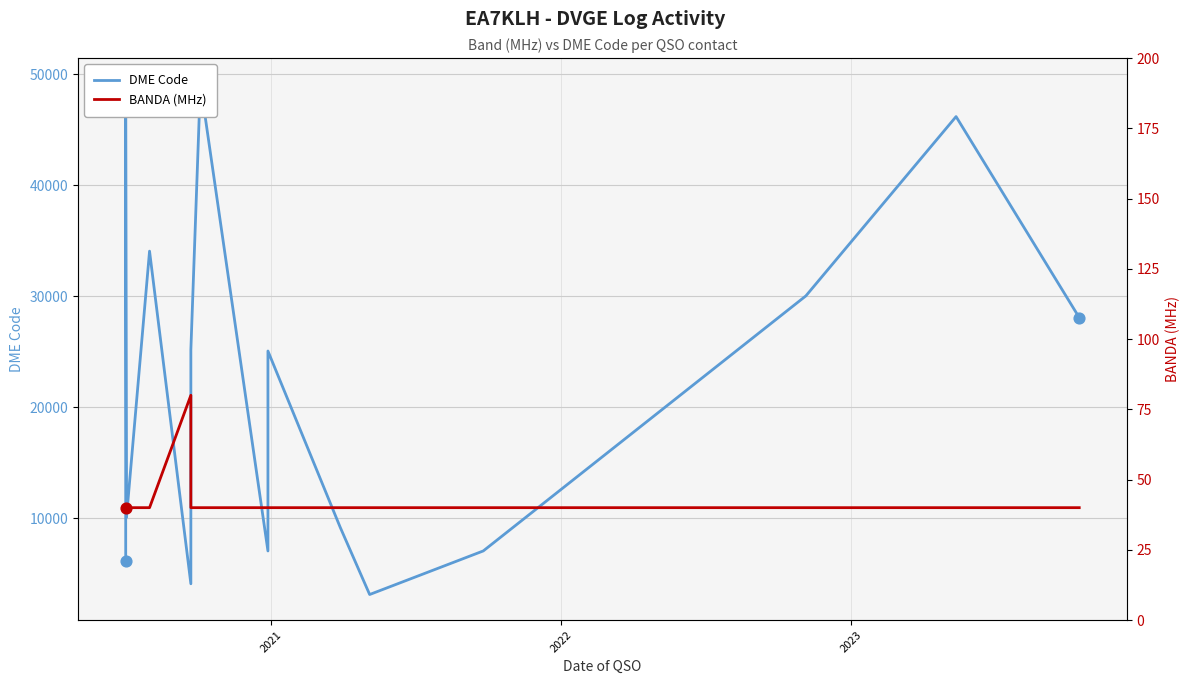

Which series contains the highest Y value?

DME Code